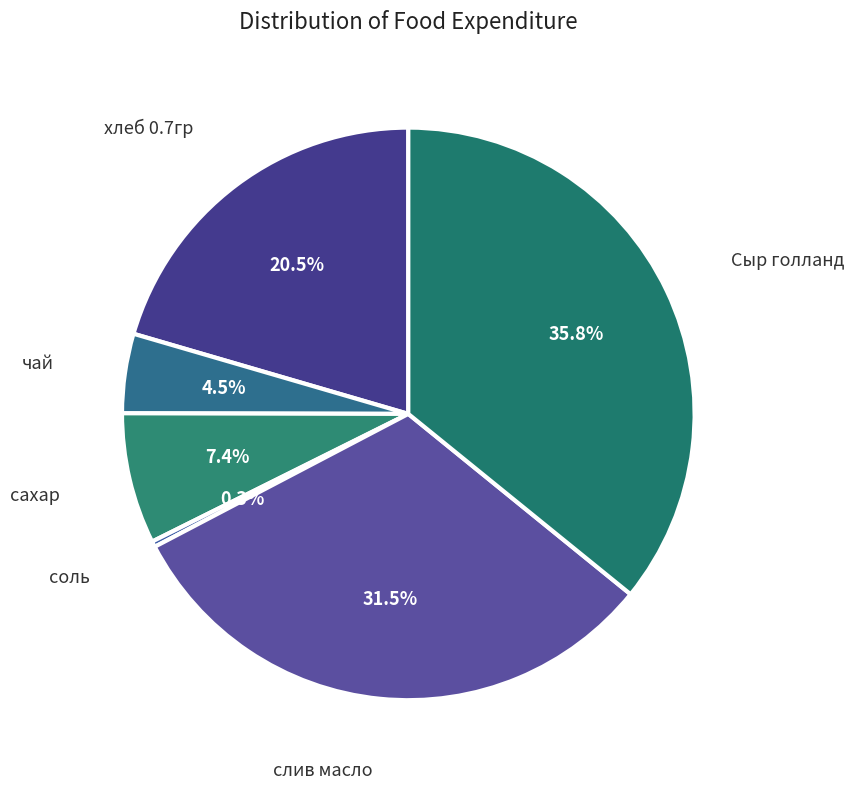

Which category has the biggest portion of the pie?

Сыр голланд